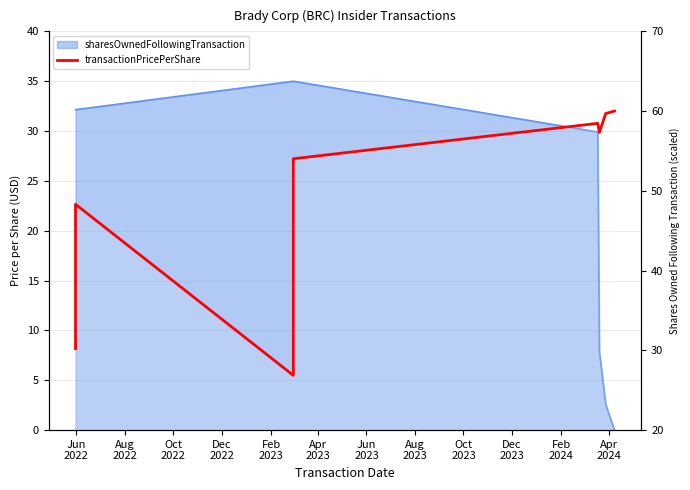

What is the change in value from Feb
2023 to Aug
2023?

+1.5